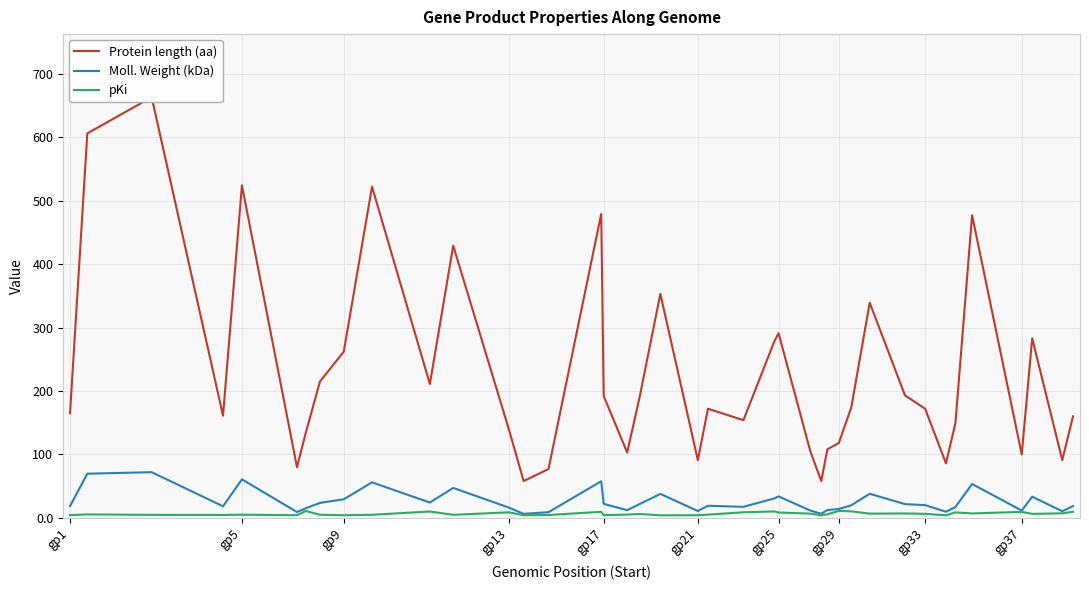

In Moll. Weight (kDa), how many points are higher than both neighbors (excluding endpoints)?

11